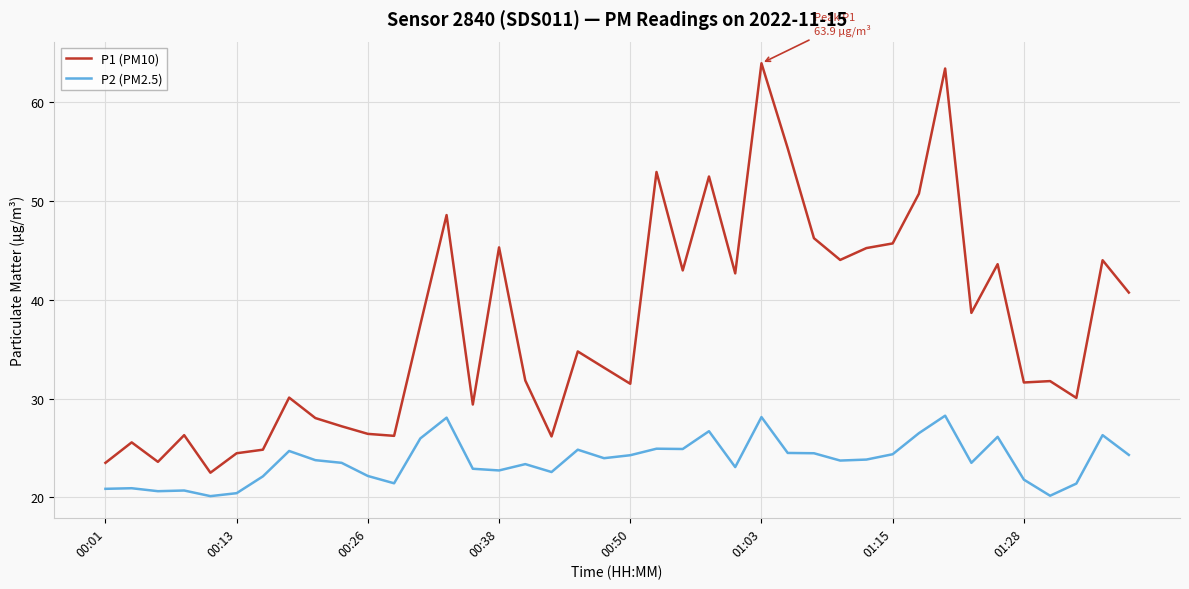

Rank the series by their average value, from highest to lowest.

P1 (PM10), P2 (PM2.5)